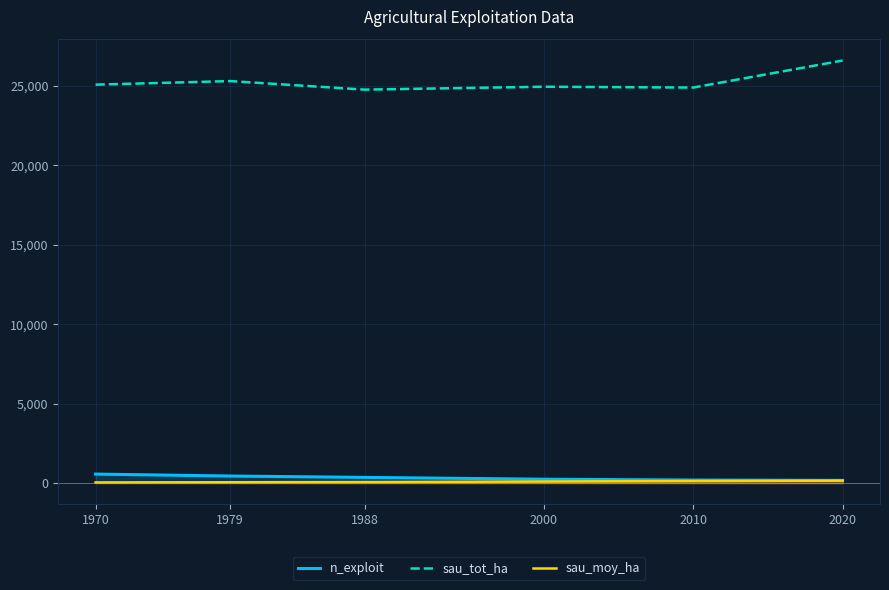

True or false: n_exploit and sau_moy_ha cross at least once.

False